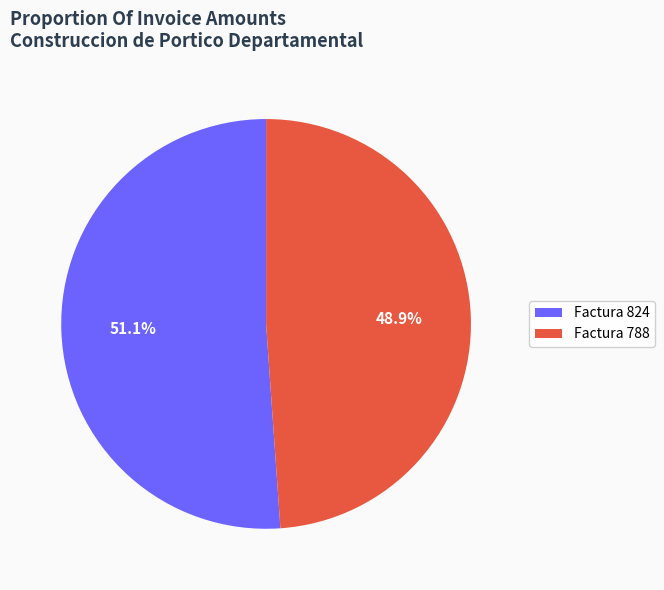

How many slices are in this pie chart?

2